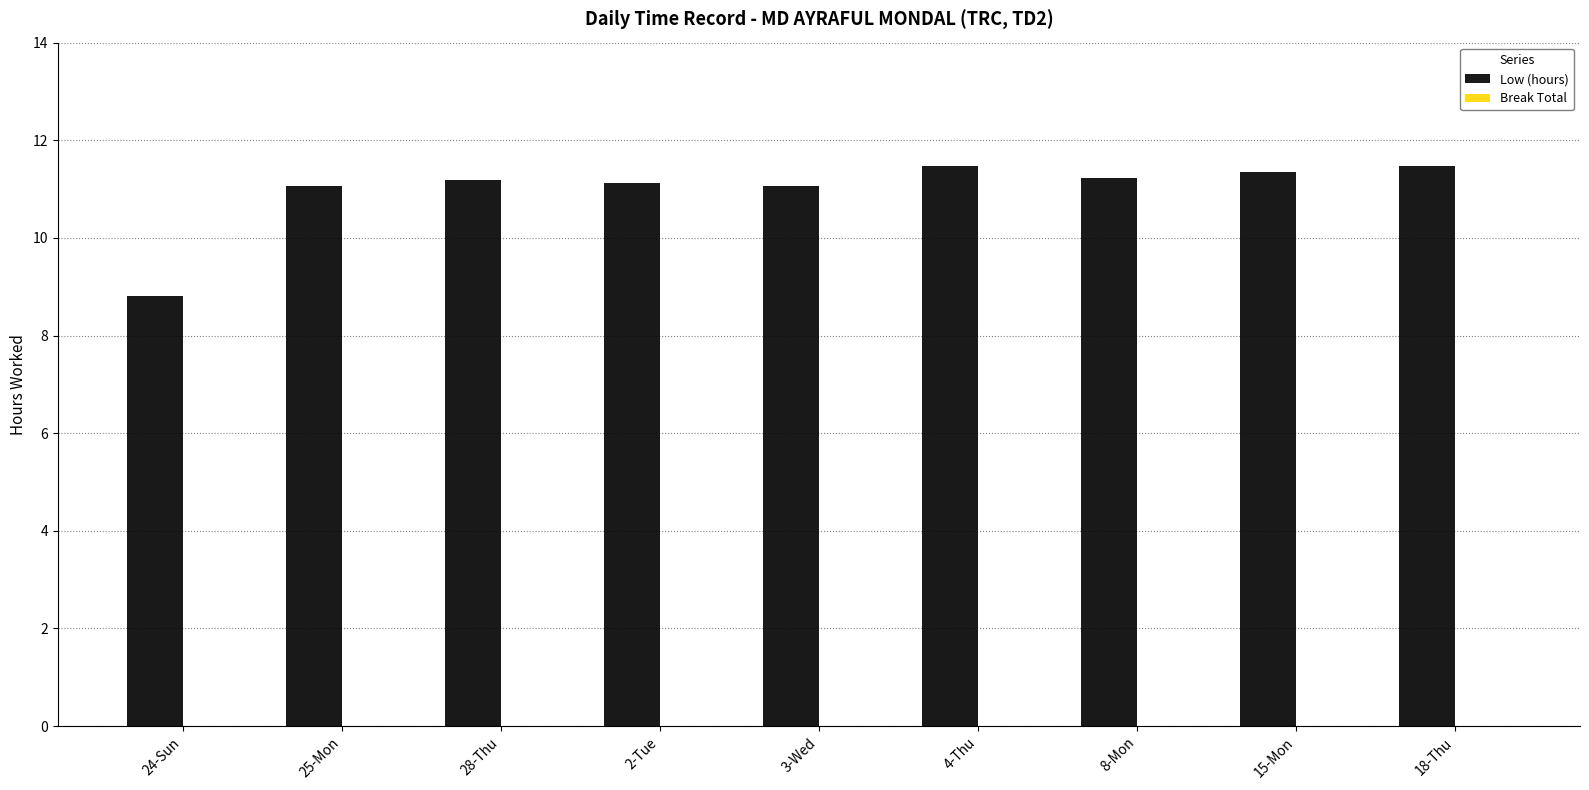

How many bars are there in total?

9